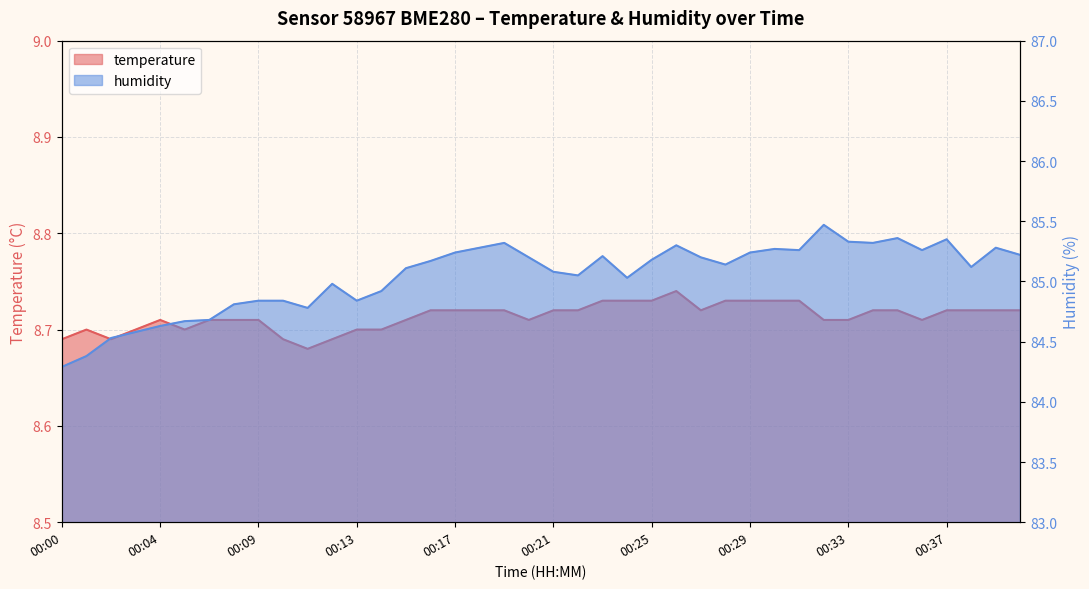

What is the total value across all series at 00:22?

93.8